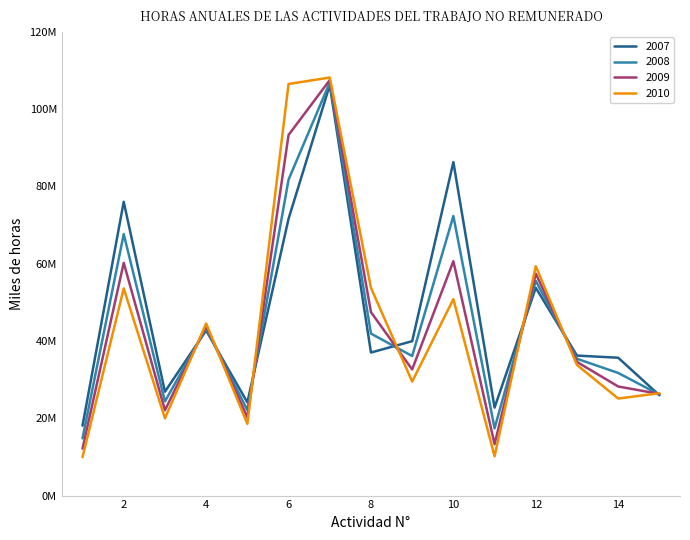

Is this an area chart (filled region under the line)?

No